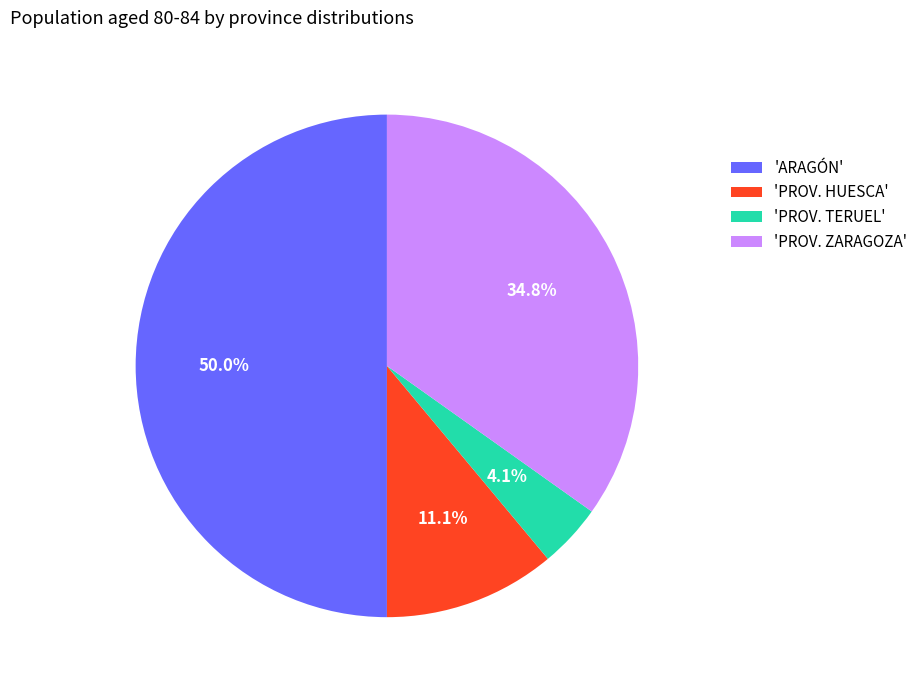

Between 'ARAGÓN' and 'PROV. ZARAGOZA', which is larger?

'ARAGÓN'